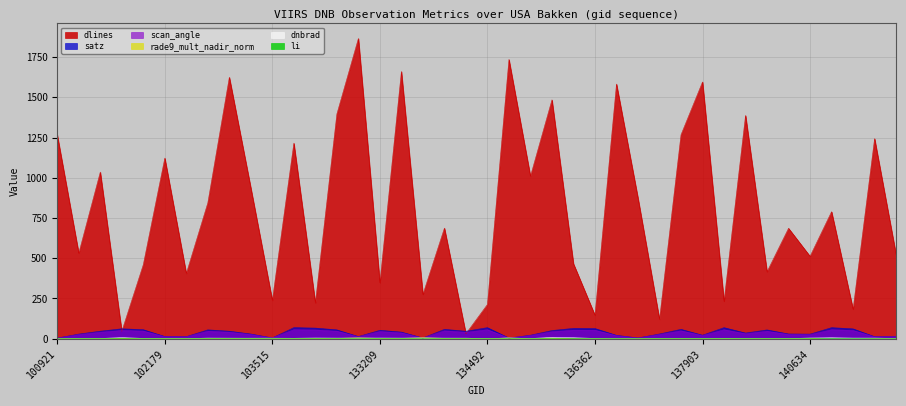

What is the sum of the dnbrad values at 101048 and 136561?

1.7